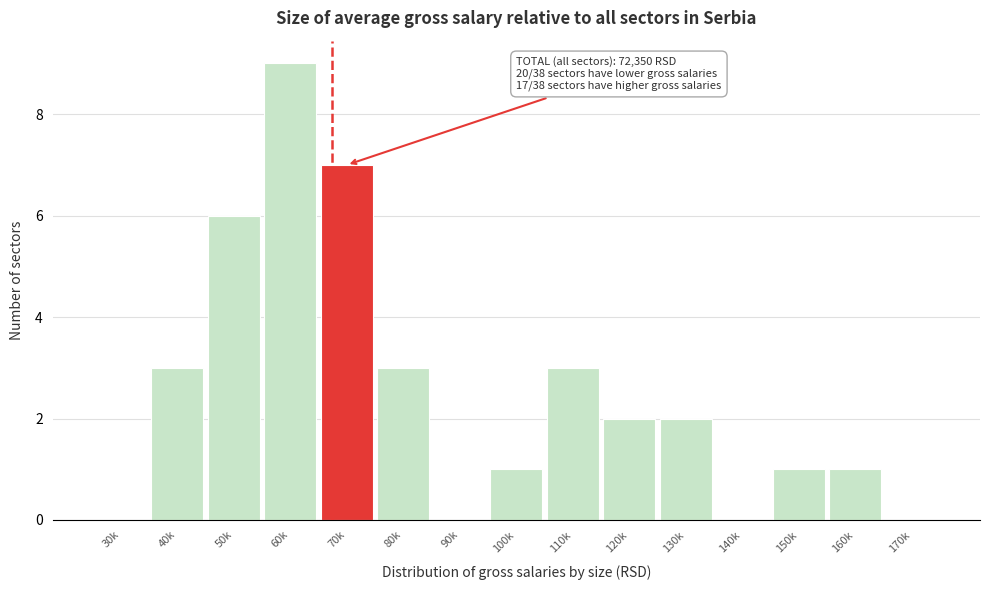

Reading left to right, what are all the values shown in this chart?

30k=0	40k=3	50k=6	60k=9	70k=7	80k=3	90k=0	100k=1	110k=3	120k=2	130k=2	140k=0	150k=1	160k=1	170k=0